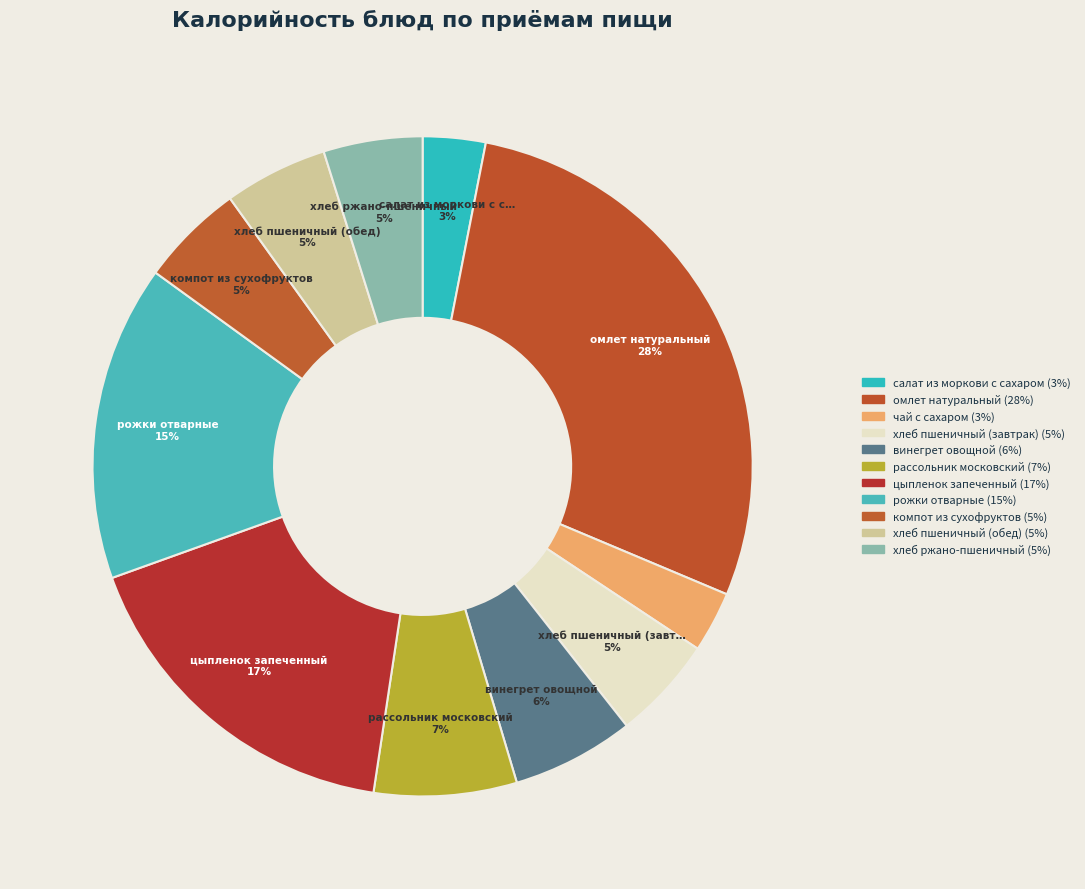

How many slices are in this pie chart?

11